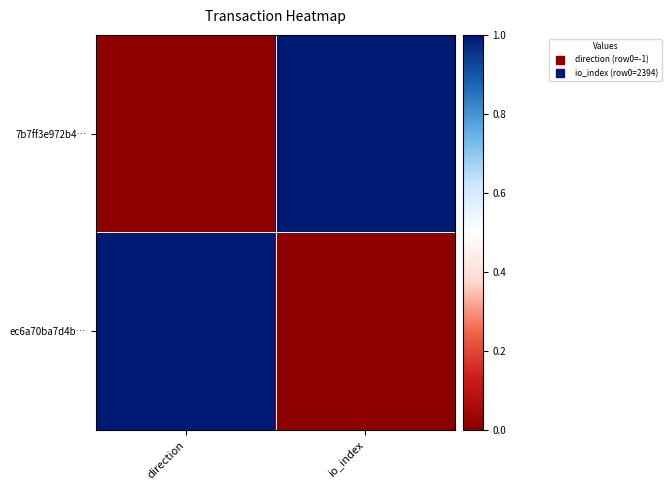

At direction, list the series in order from largest to smallest.

ec6a70ba7d4b…, 7b7ff3e972b4…